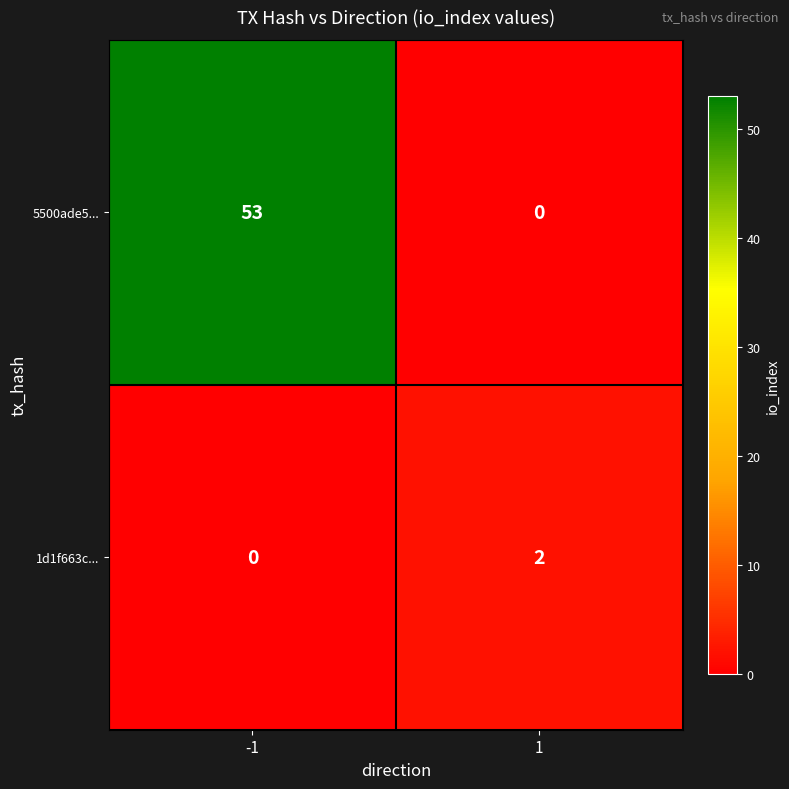

At which category is the sum across all series the highest?

-1